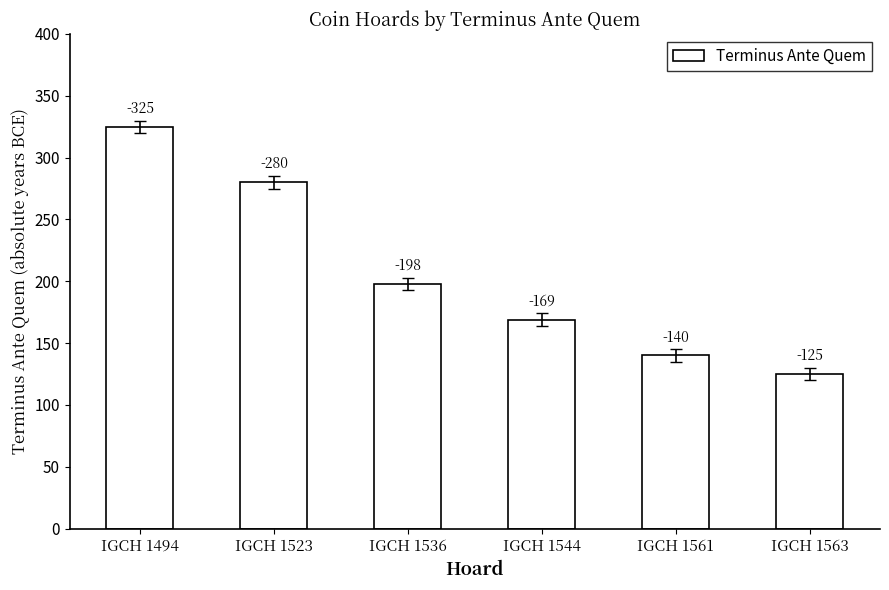

Rank the categories by value from highest to lowest.

IGCH 1494, IGCH 1523, IGCH 1536, IGCH 1544, IGCH 1561, IGCH 1563